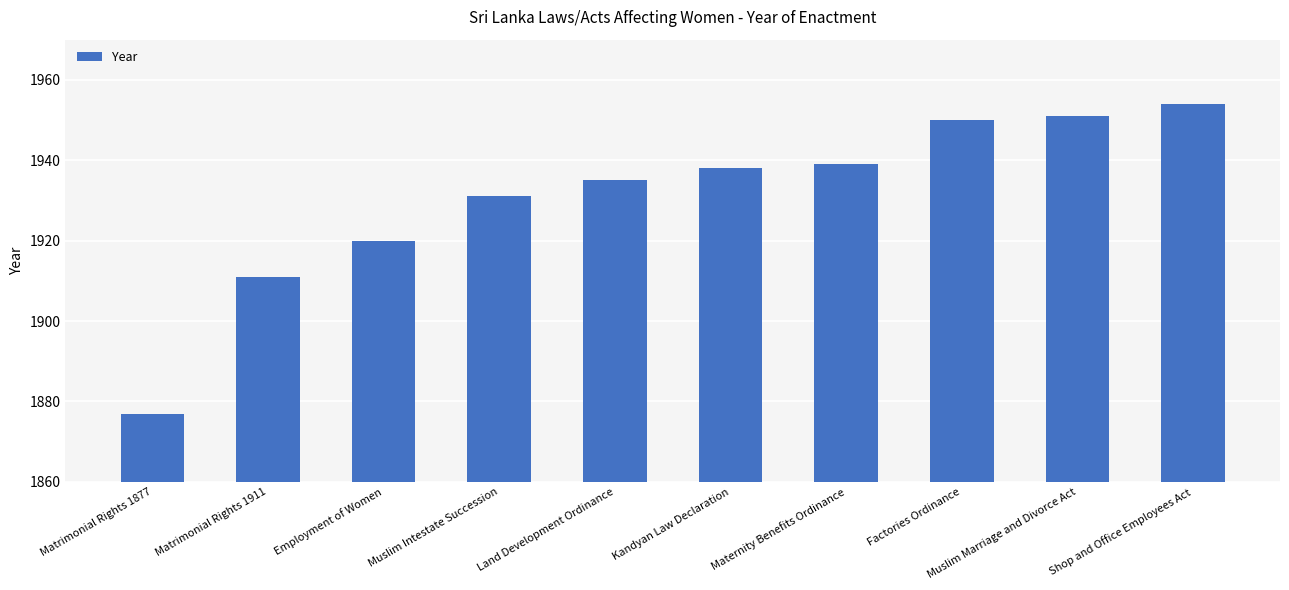

What is the smallest value displayed?

1877